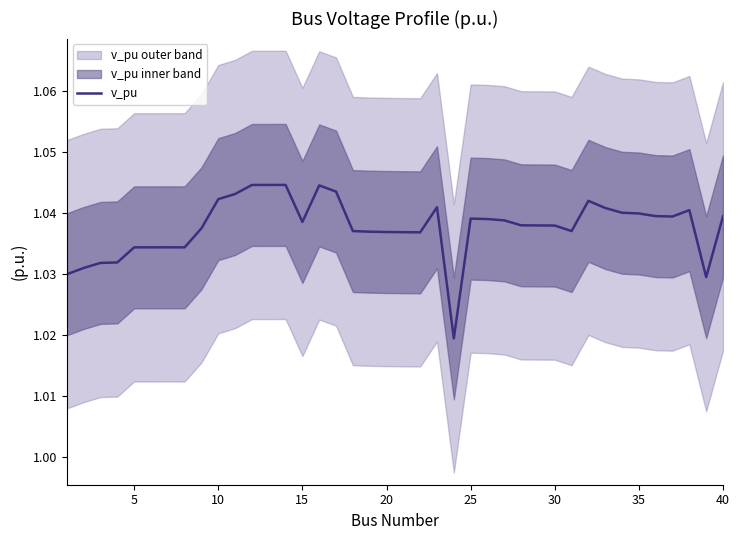

Does the chart display data point markers on the line(s)?

No